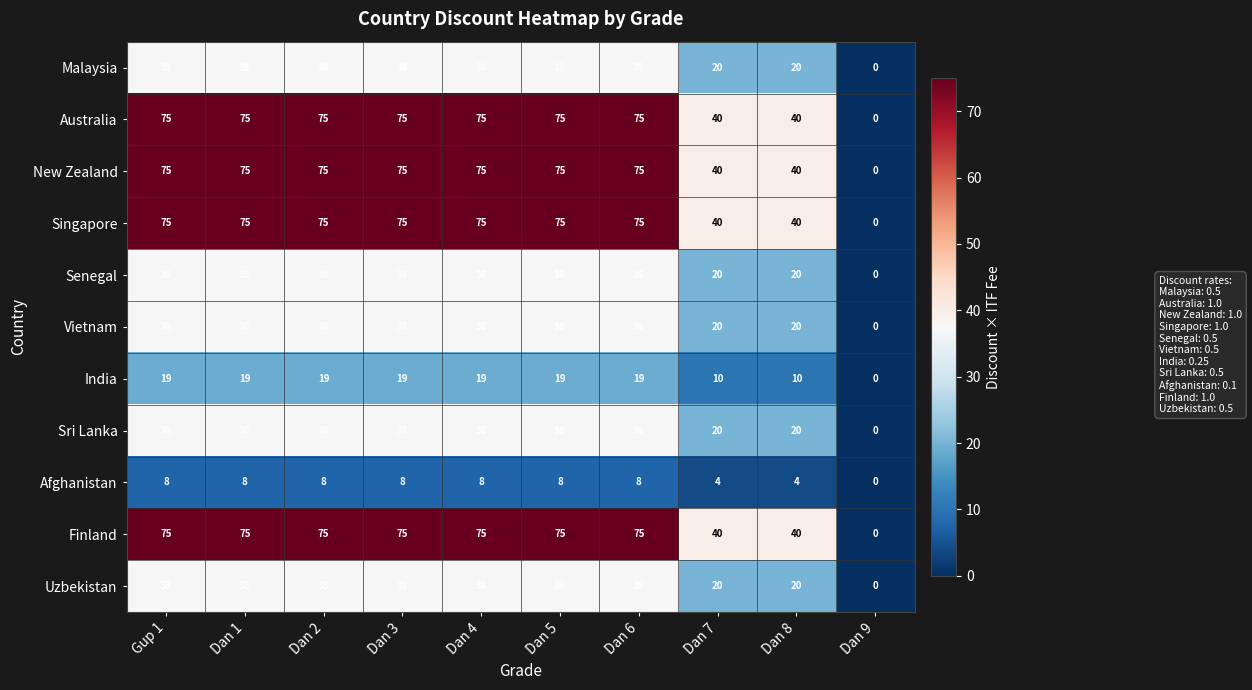

What is the sum of the Malaysia values at Dan 1 and Dan 8?

58